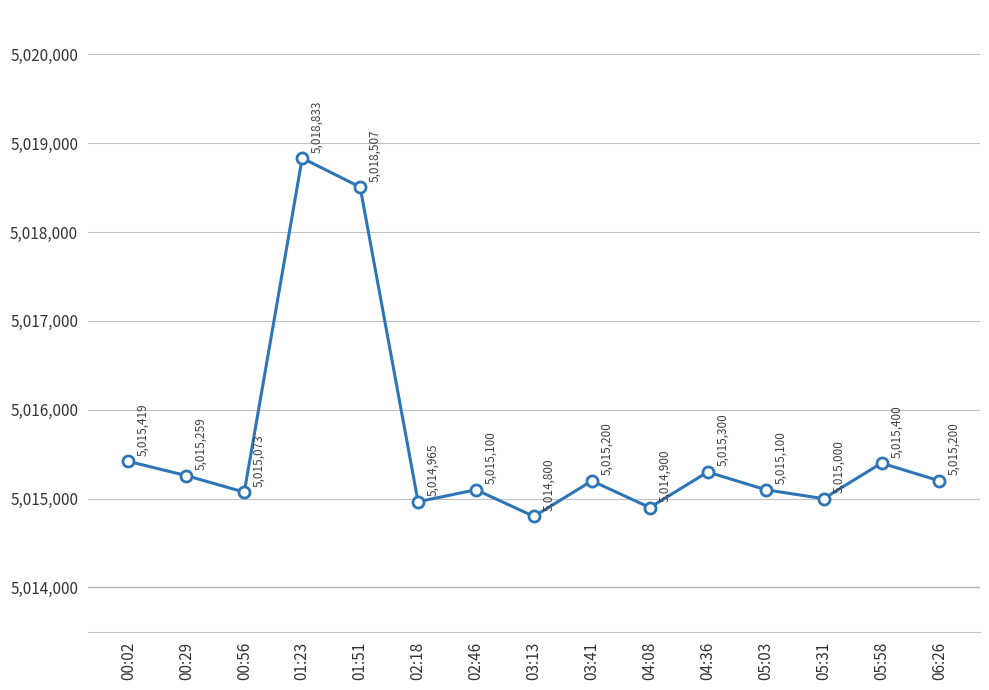

What is the label of the 10th point from the left?

04:08